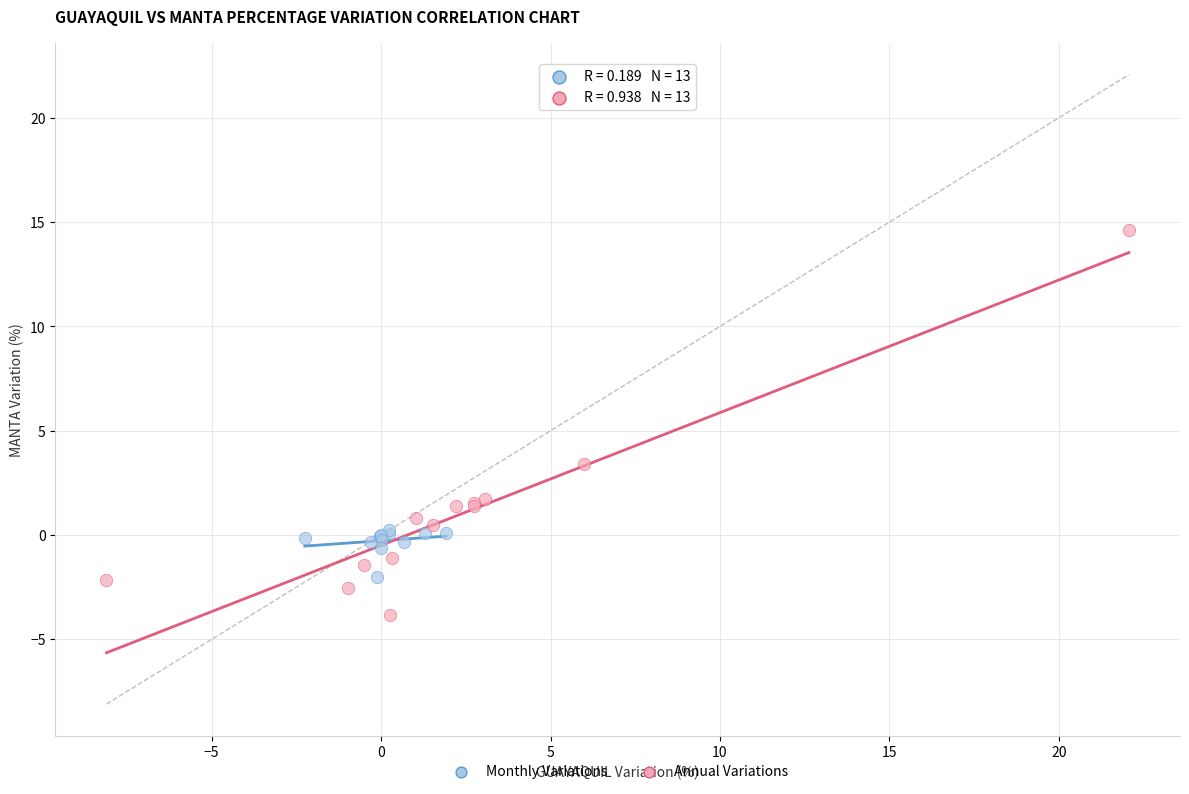

Which series has the widest spread of Y values?

Annual Variations